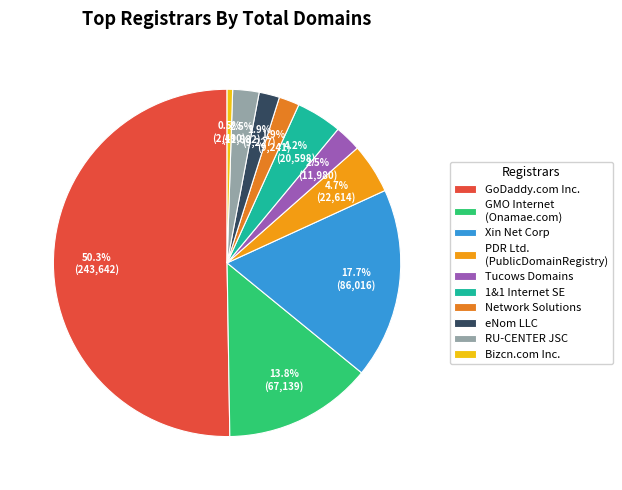

How many slices are in this pie chart?

10